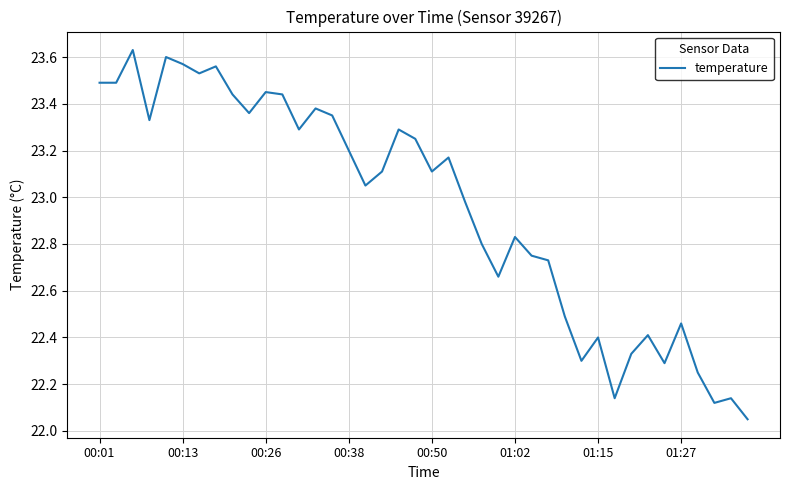

What is the difference between the maximum and minimum values?

1.6